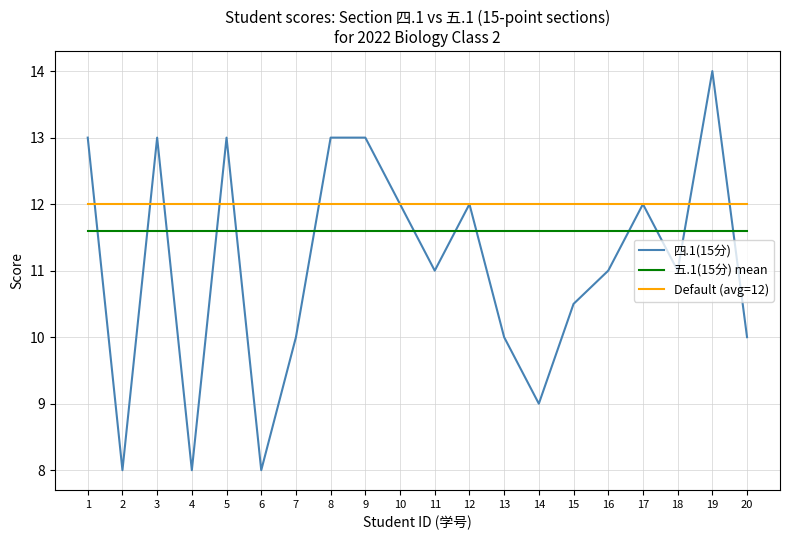

Which series has the largest range (max minus min)?

四.1(15分)